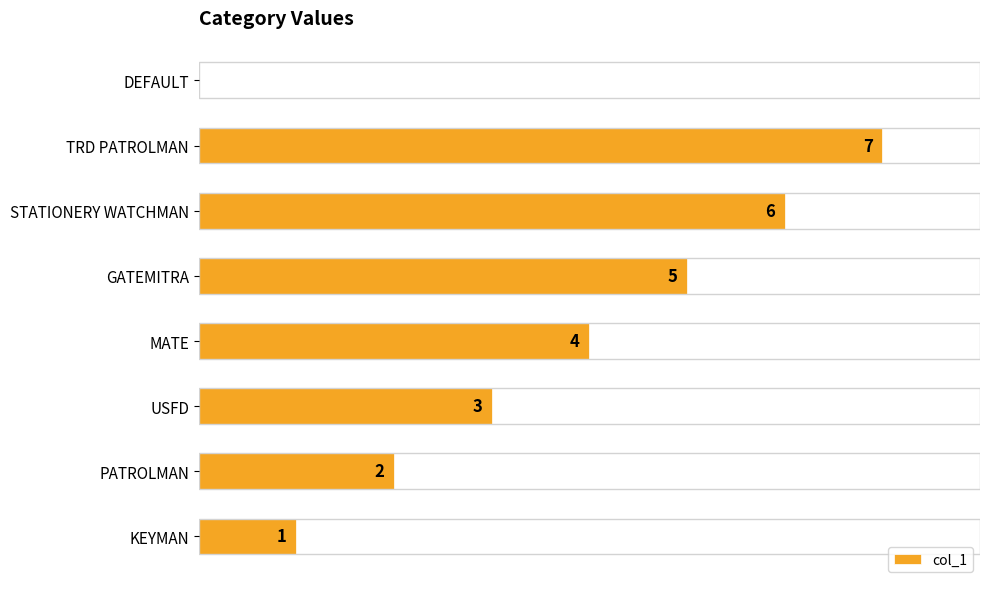

Between DEFAULT and GATEMITRA, which is larger?

GATEMITRA